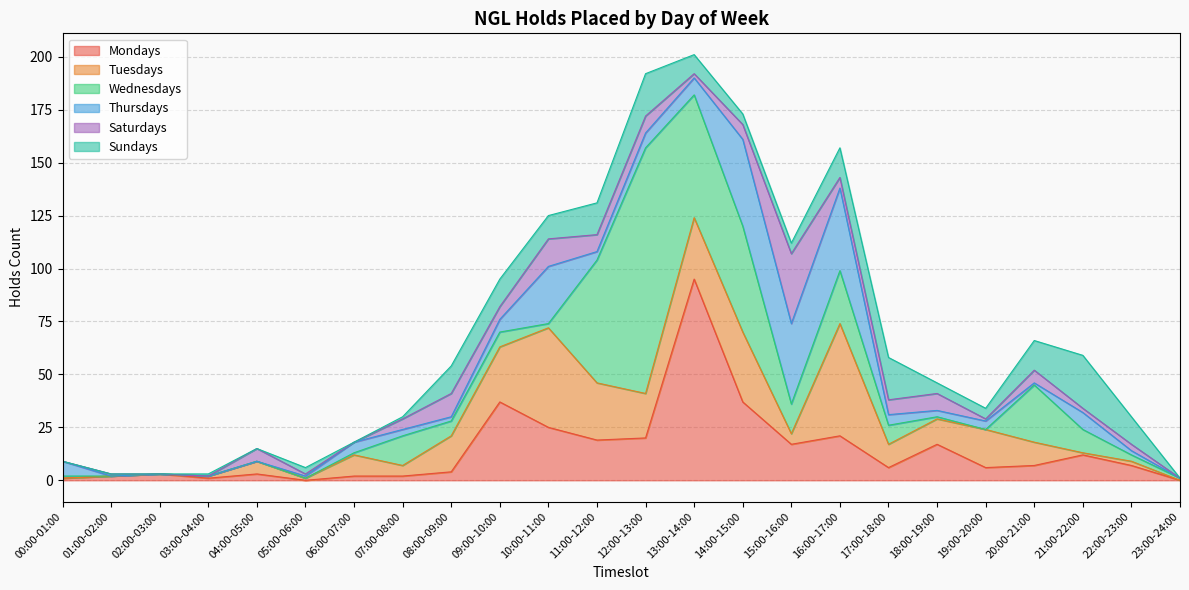

What is the average value of the Tuesdays series?

14